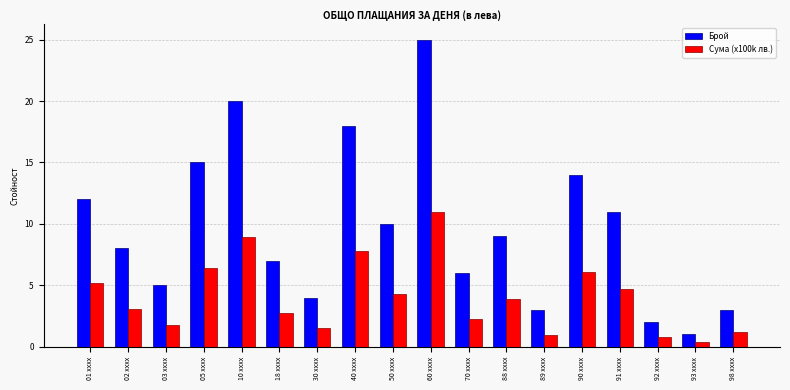

What is the label of the 10th bar from the left?

60 xxxx